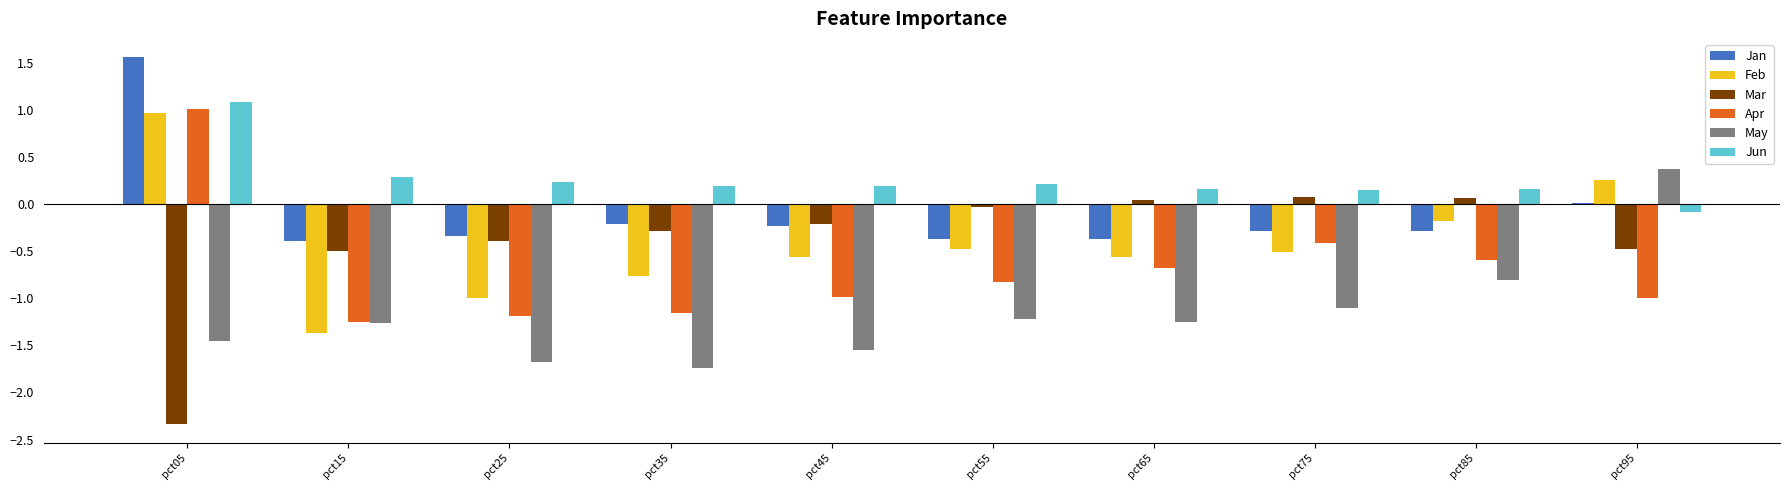

How many groups of bars are there?

10